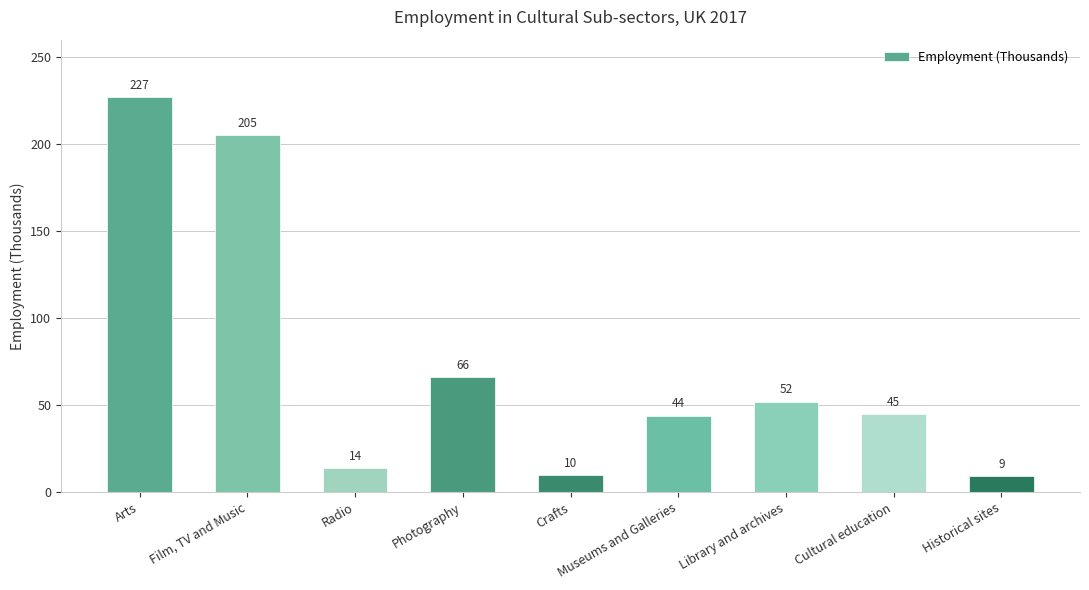

Is it true that the value at Historical sites is 9?

True